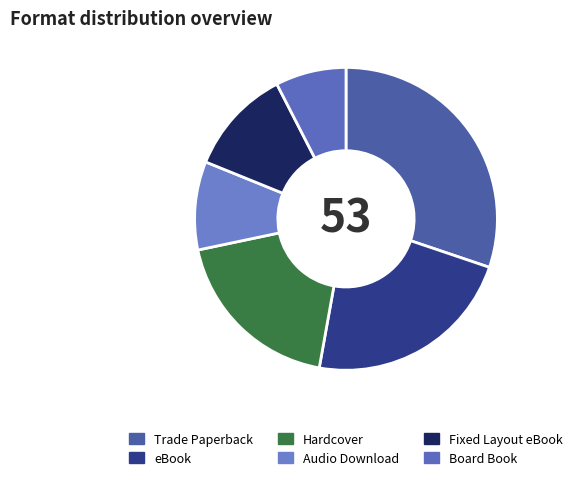

Does eBook represent more than half of the total?

No